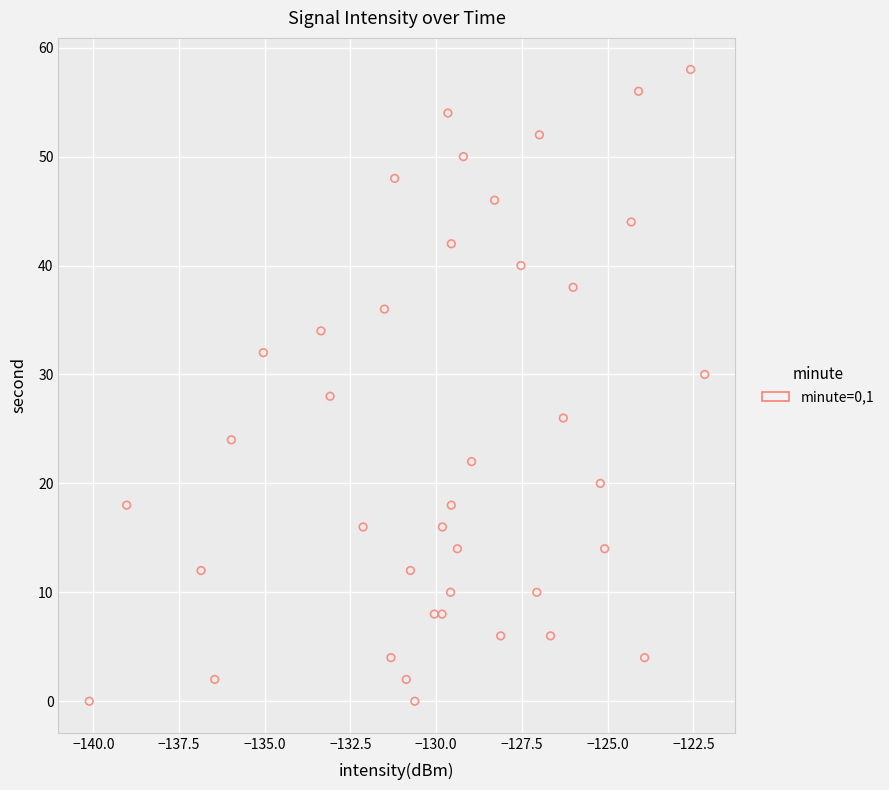

What is the range of Y values (max minus min)?

58